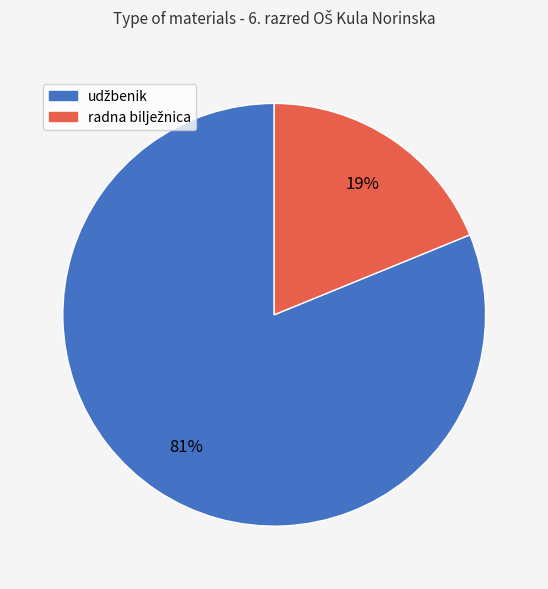

To the nearest percent, what is the average slice percentage?

50%